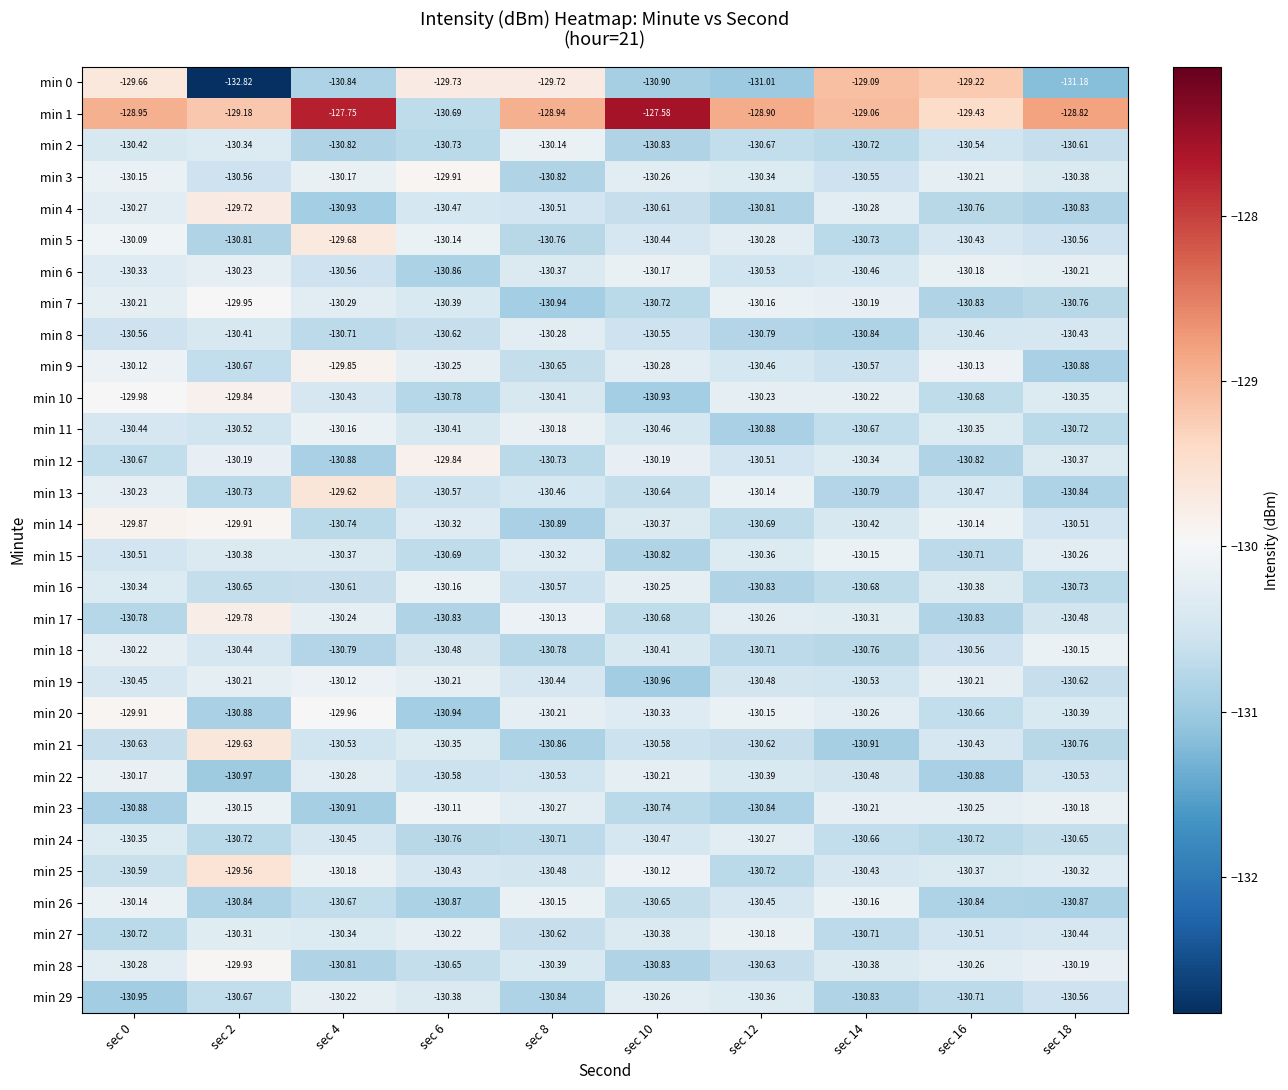

Is the value of min 24 at sec 12 greater than the value of min 29 at sec 8?

Yes